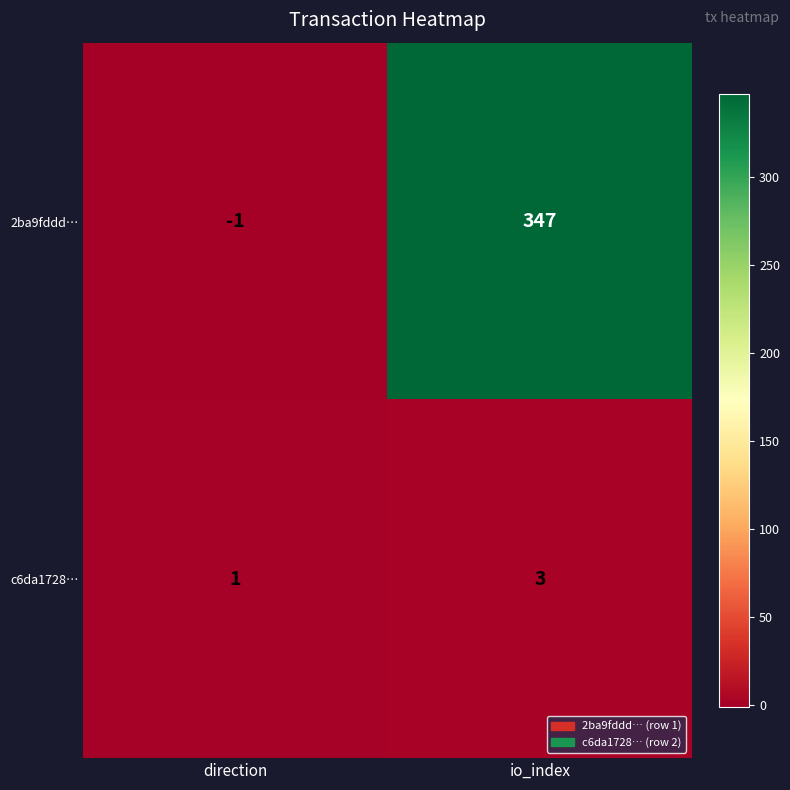

At which category is the sum across all series the highest?

io_index